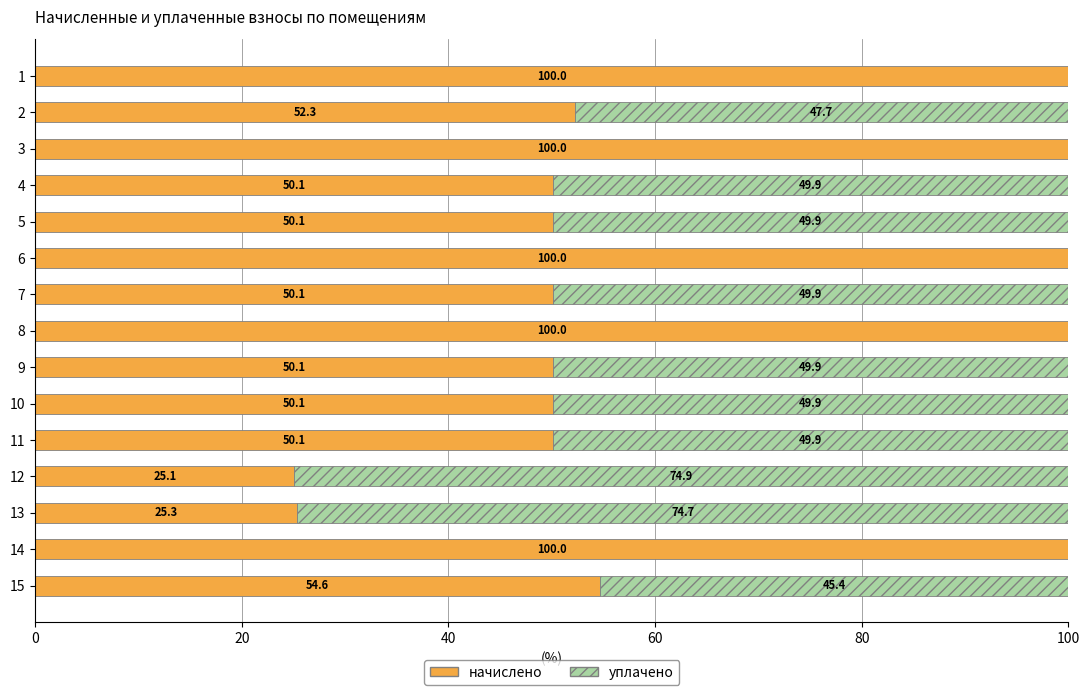

What is the total value across all series at 2?

100.0